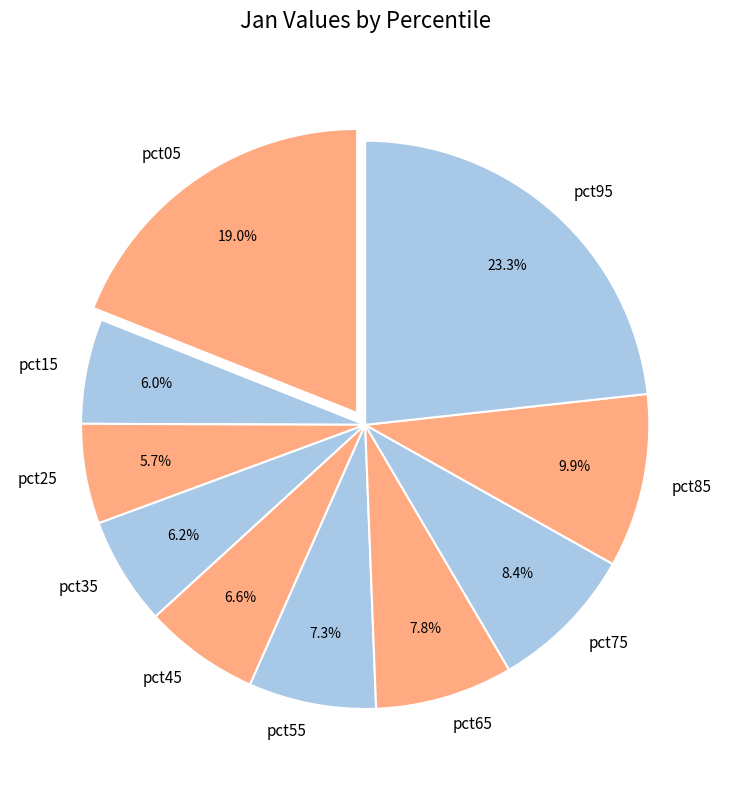

To the nearest percent, what percentage of the pie is pct95?

23%